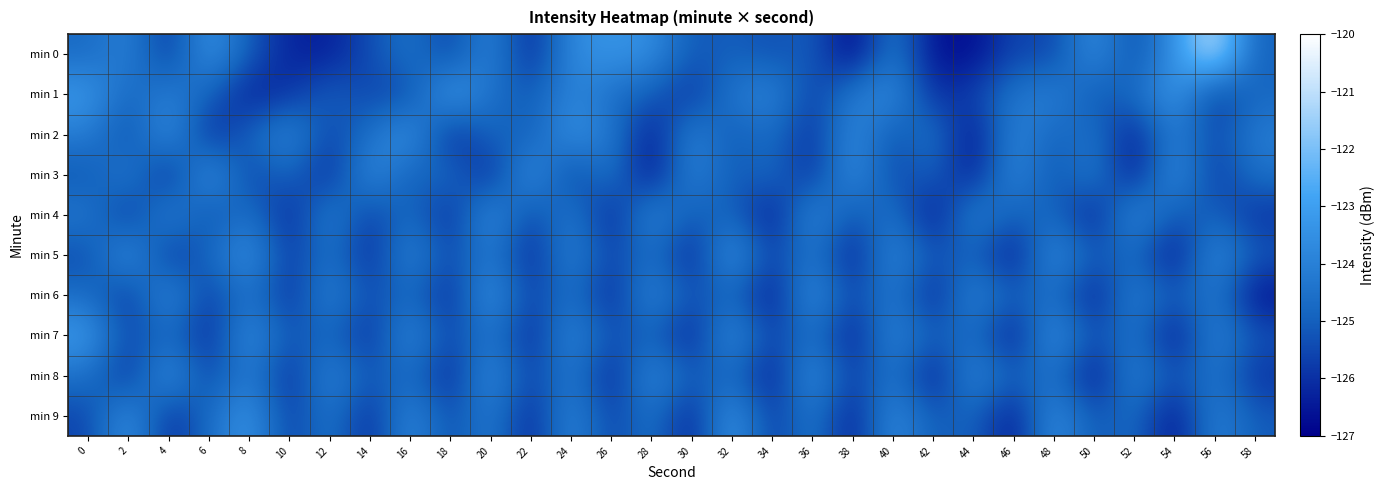

At how many categories does at least one series exceed -121?

1